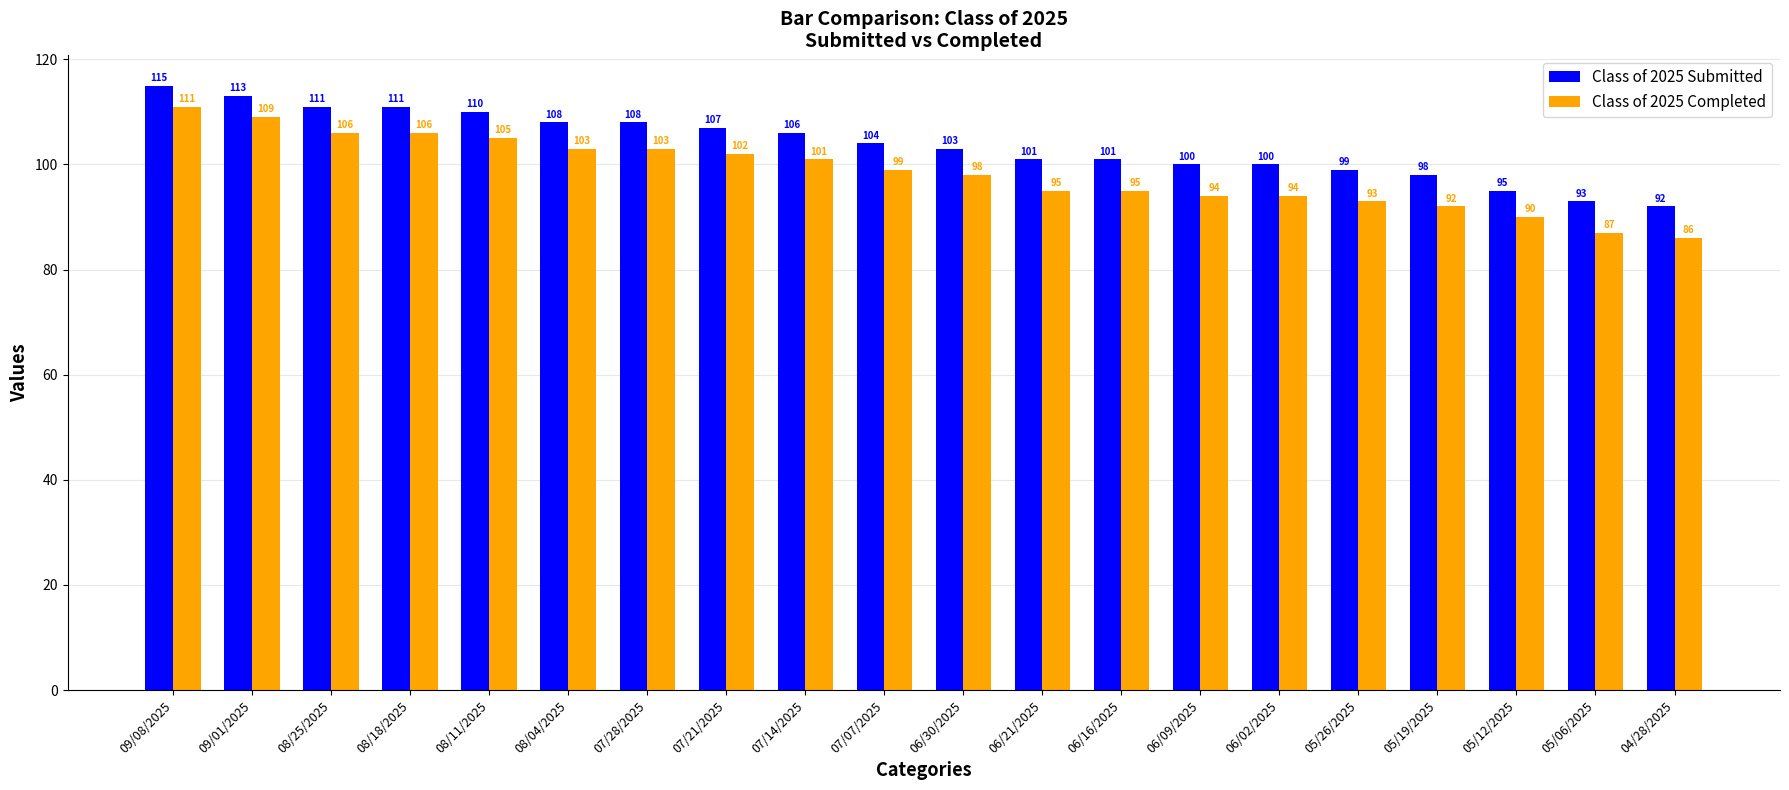

Where is Class of 2025 Submitted nearest to the value 103?

06/30/2025